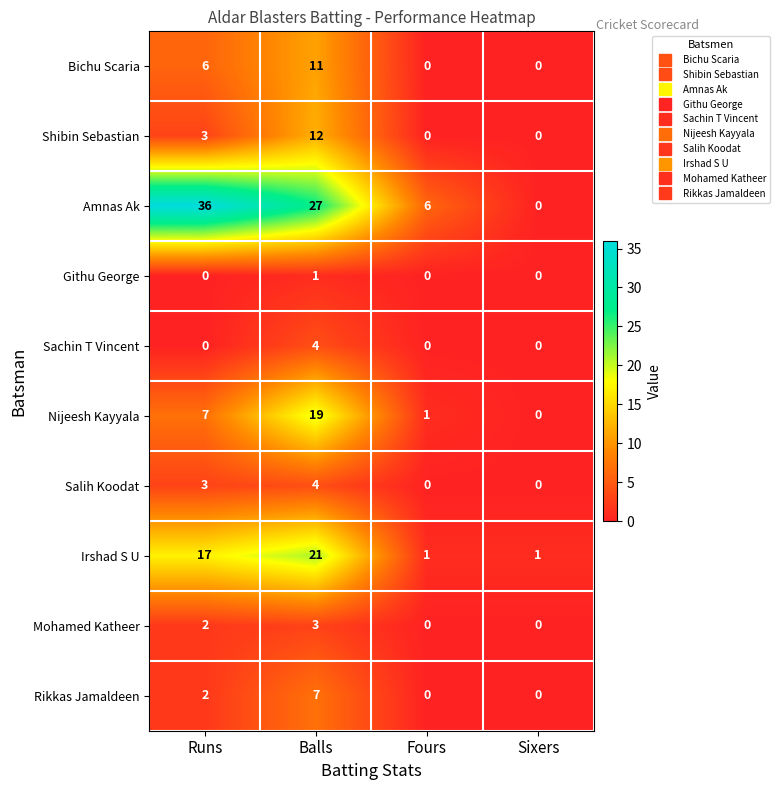

What is the spread (max minus min) of values at Balls?

26